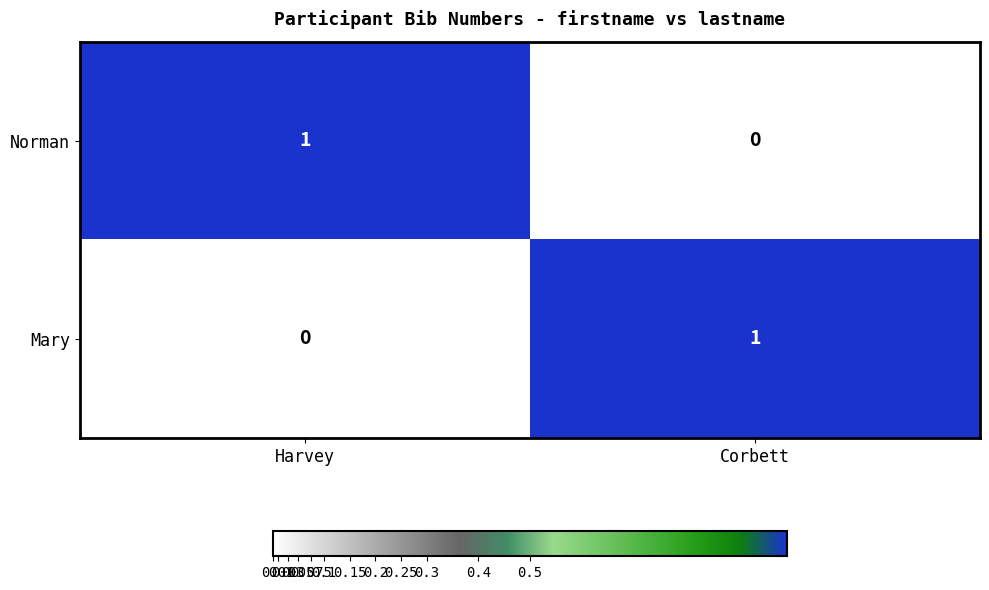

At how many categories does at least one series exceed 0?

2